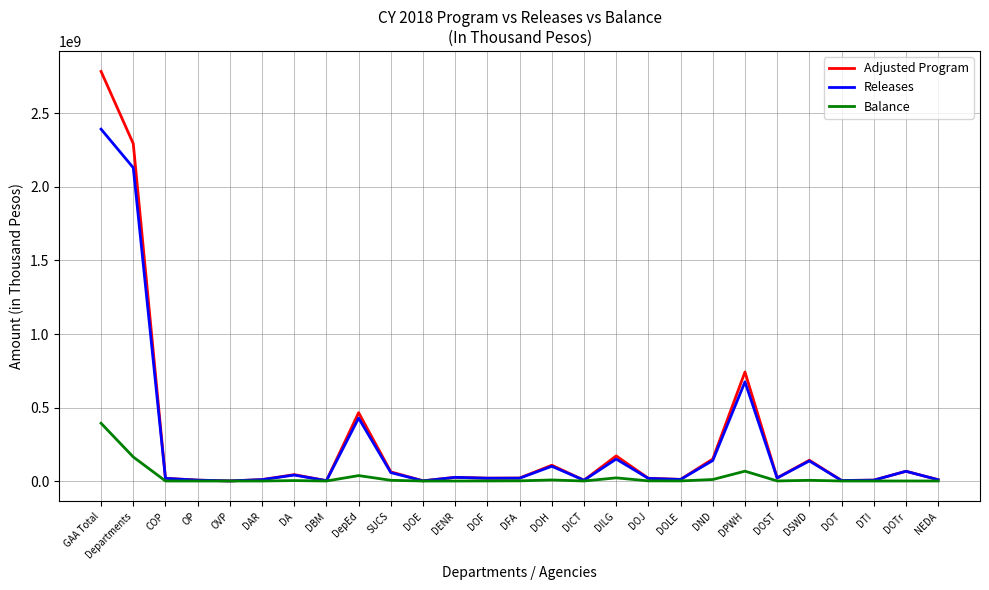

In Balance, how many points are higher than both neighbors (excluding endpoints)?

6